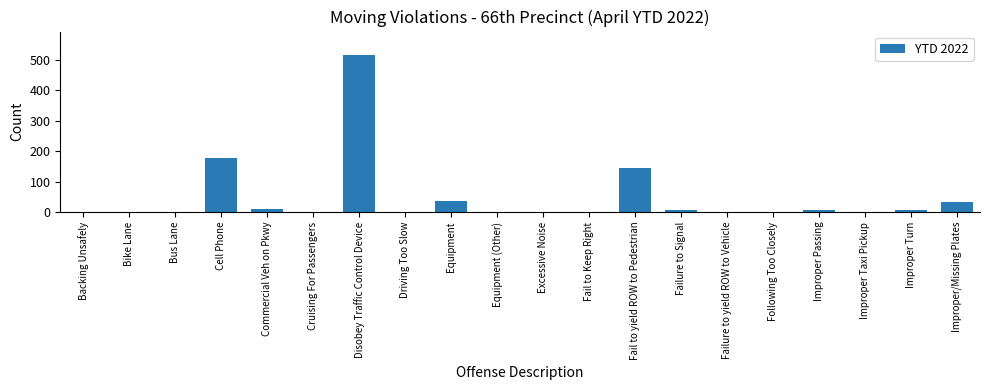

At which label is the value closest to 257?

Cell Phone